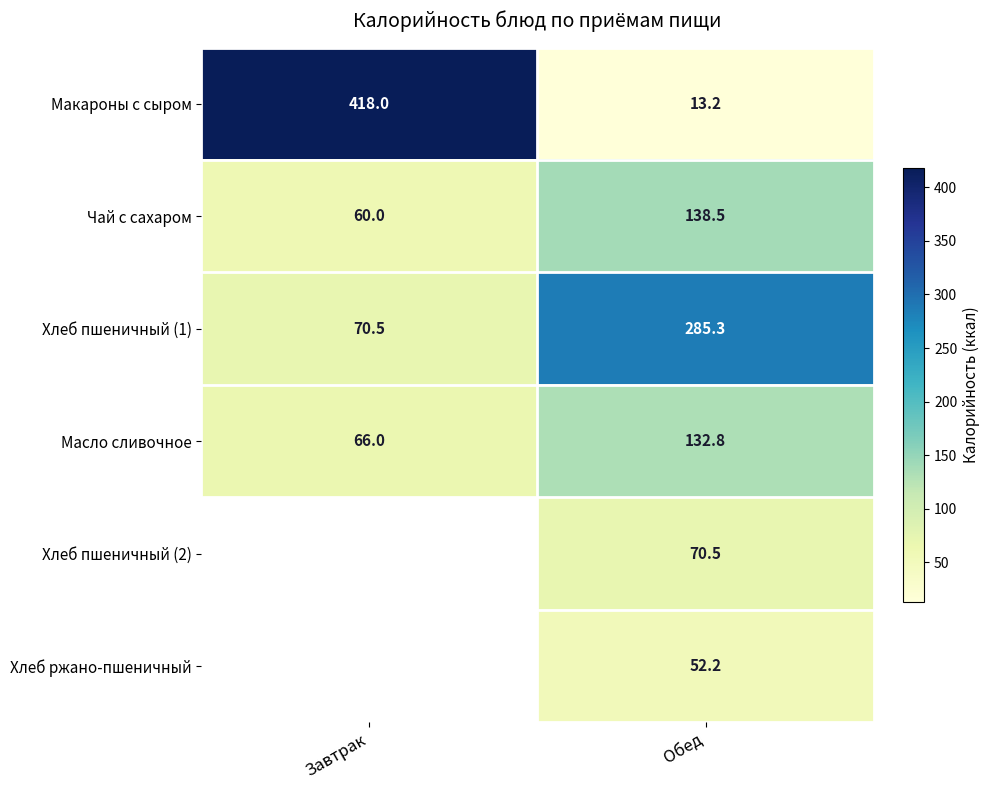

List the labels in order of Макароны с сыром value, smallest first.

Обед, Завтрак